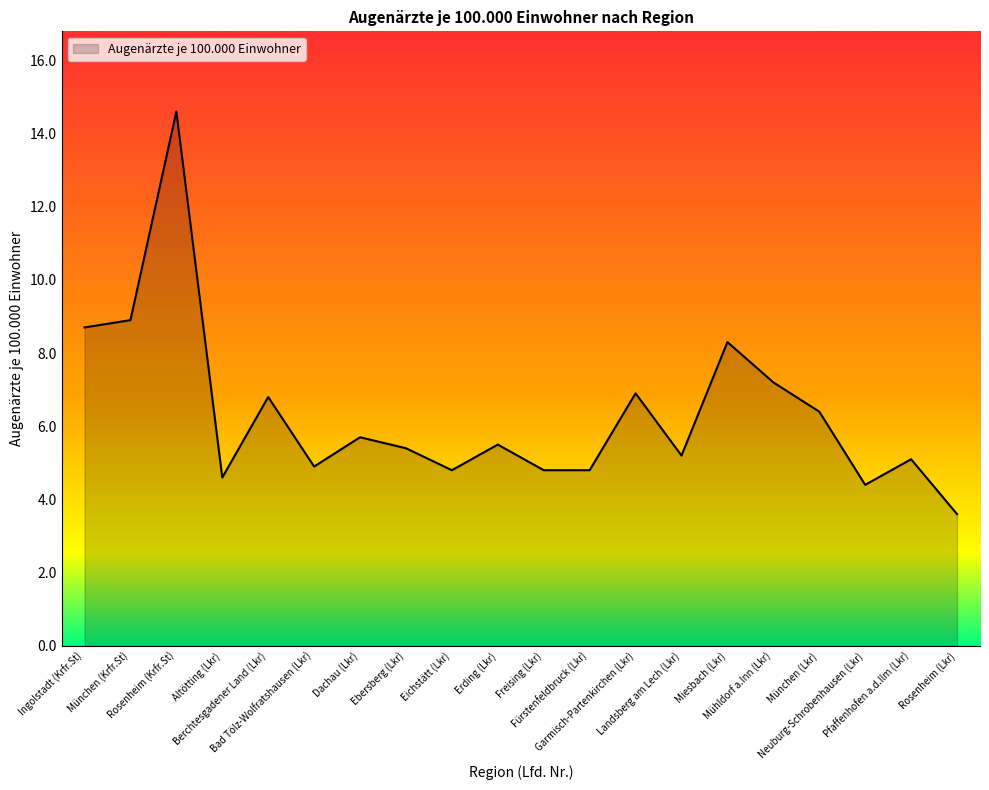

What is the ratio of the value at Bad Tölz-Wolfratshausen (Lkr) to the value at Dachau (Lkr)?

0.9